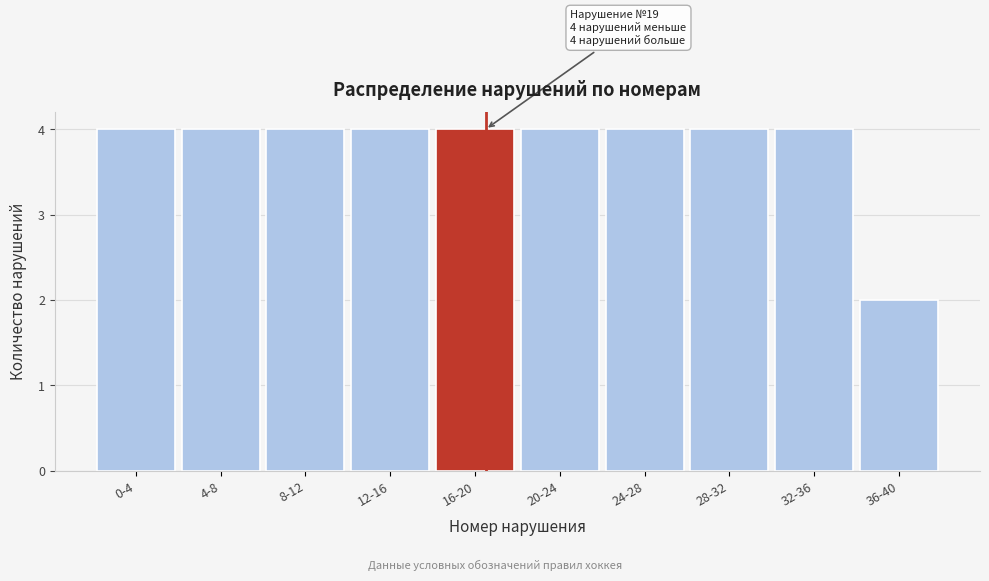

Reading left to right, extract all data points from this chart.

0-4=4	4-8=4	8-12=4	12-16=4	16-20=4	20-24=4	24-28=4	28-32=4	32-36=4	36-40=2